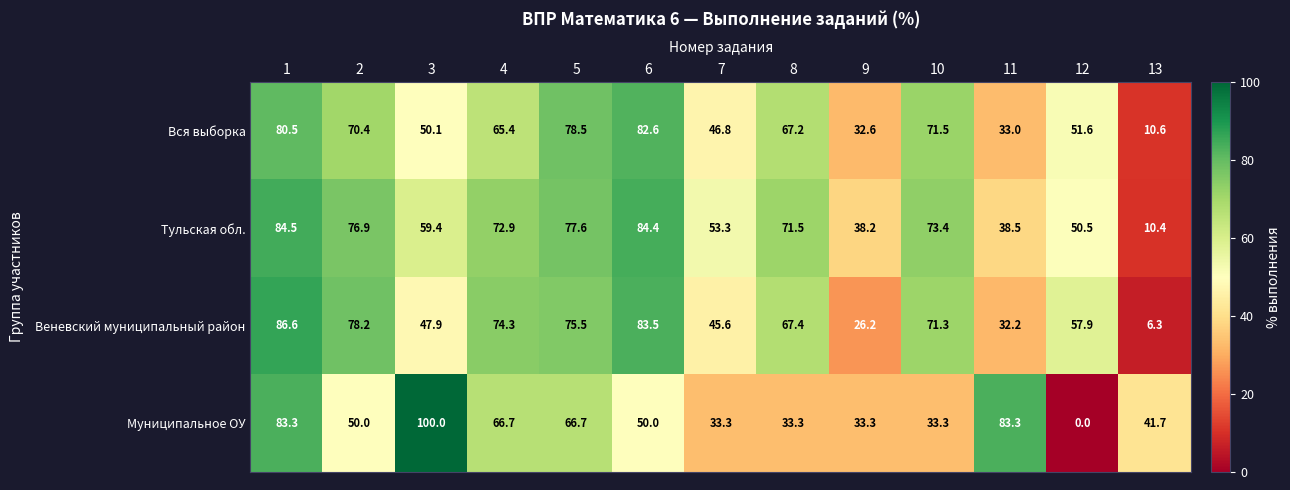

Which series has the widest spread of values?

Муниципальное ОУ